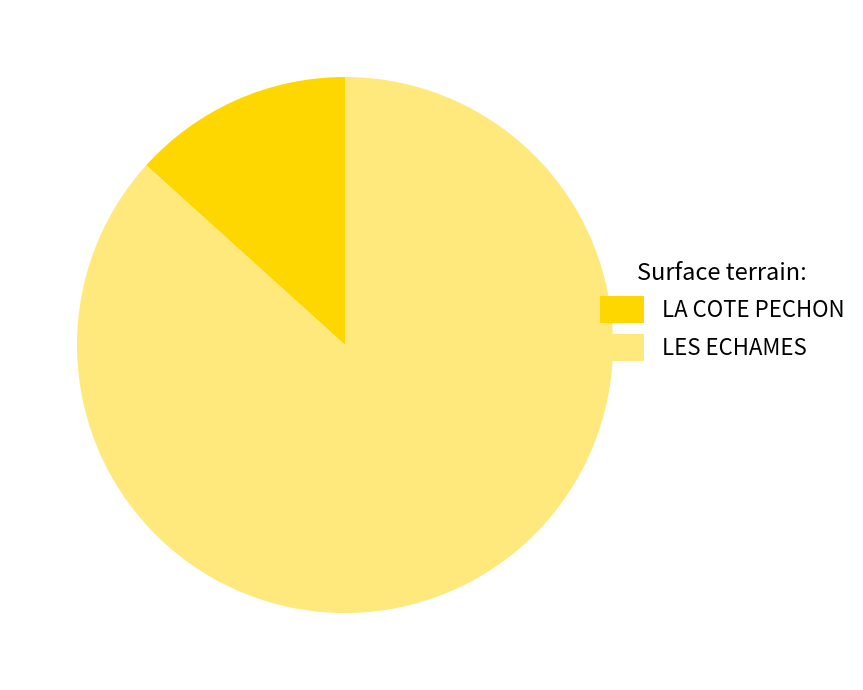

To the nearest percent, what percentage of the pie is LA COTE PECHON?

13%